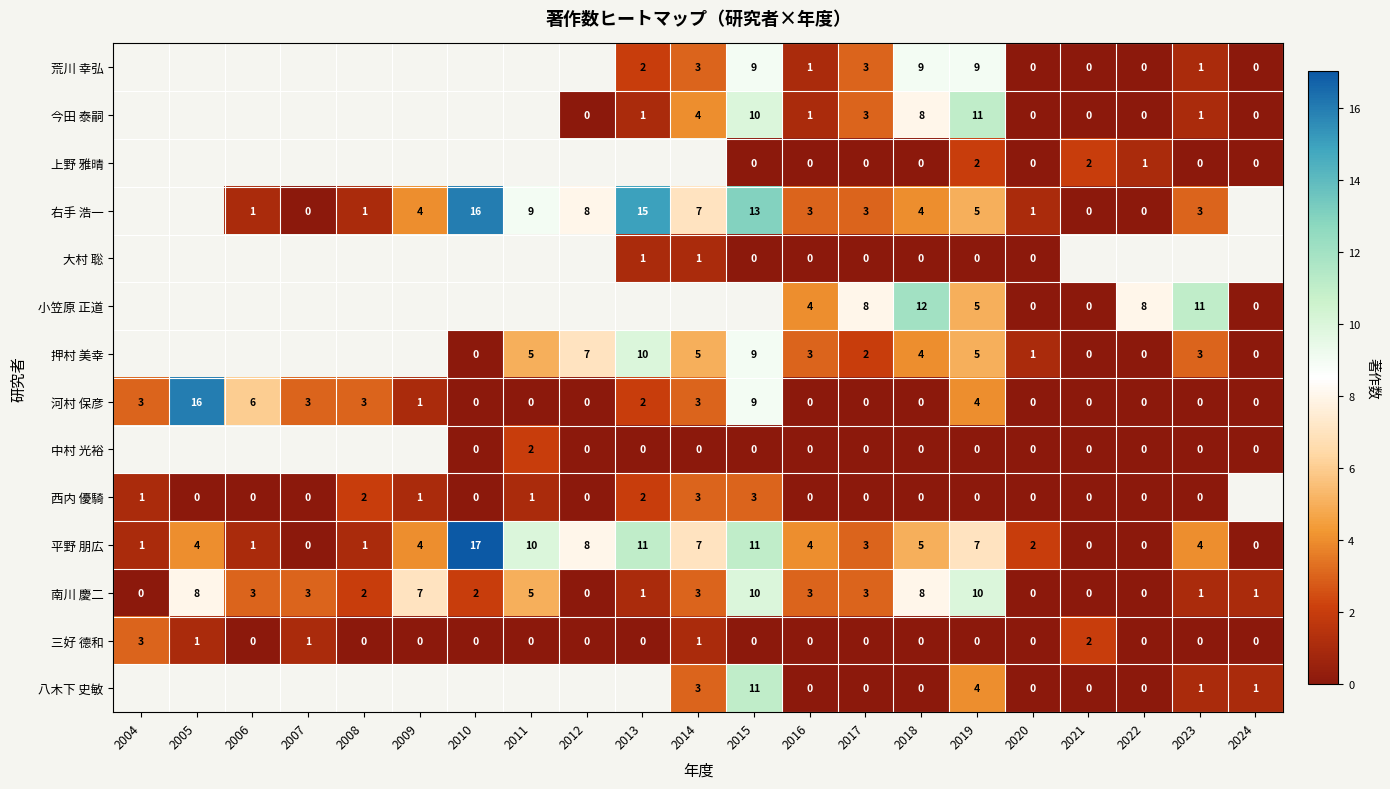

The value of 南川 慶二 at 2007 is 3. True or false?

True